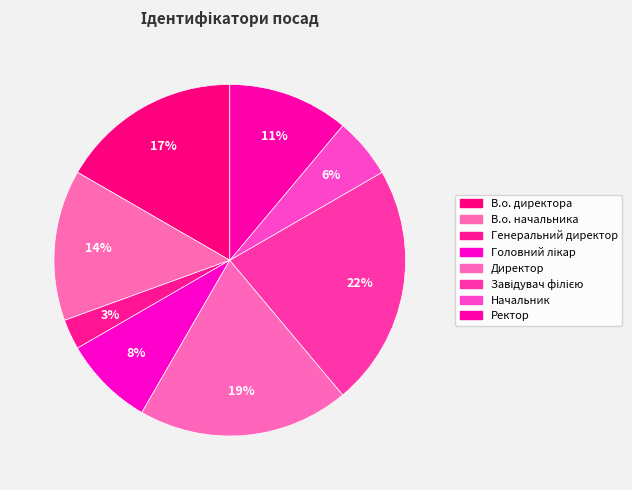

How many slices are in this pie chart?

8